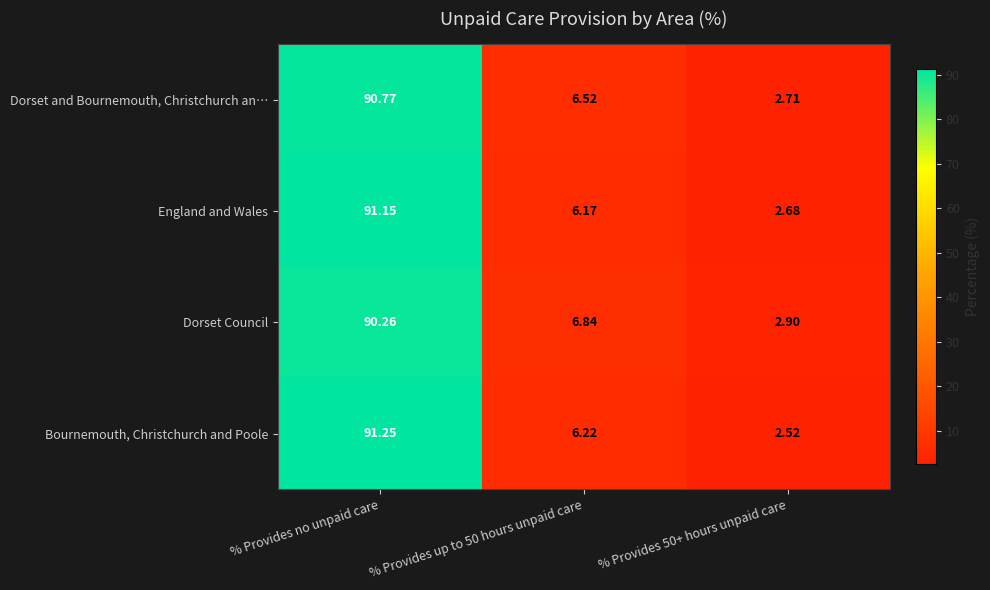

At which label does England and Wales first exceed 6?

% Provides no unpaid care